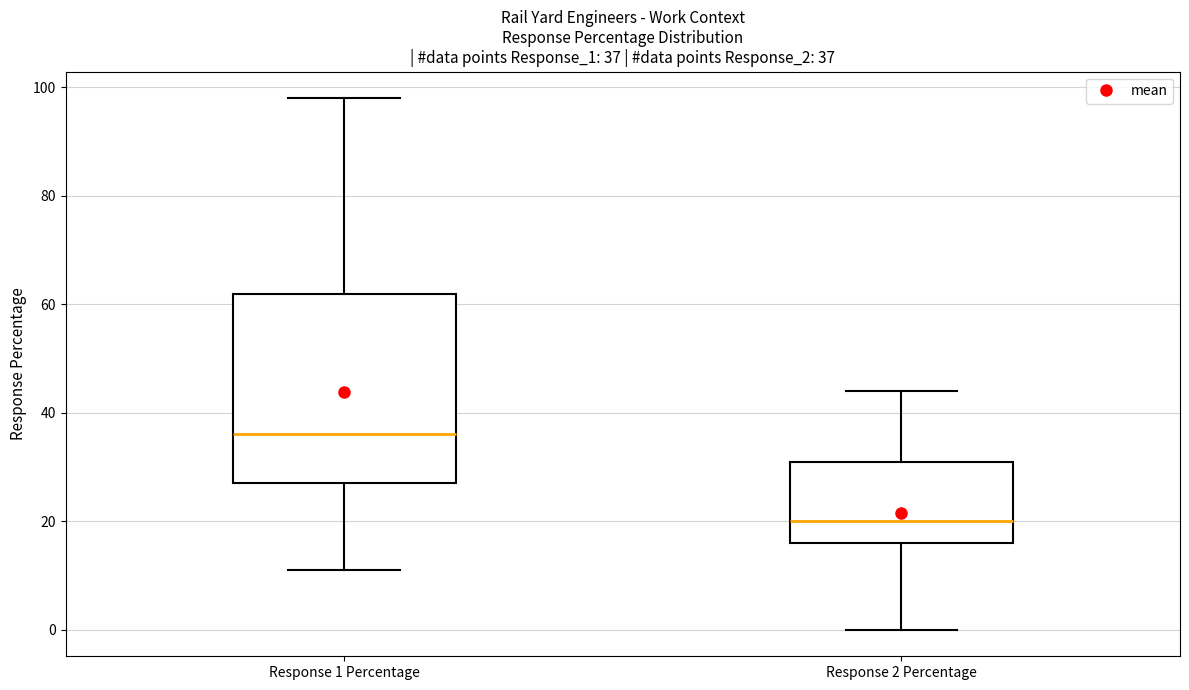

Which box's median line is the lowest?

Response 2 Percentage